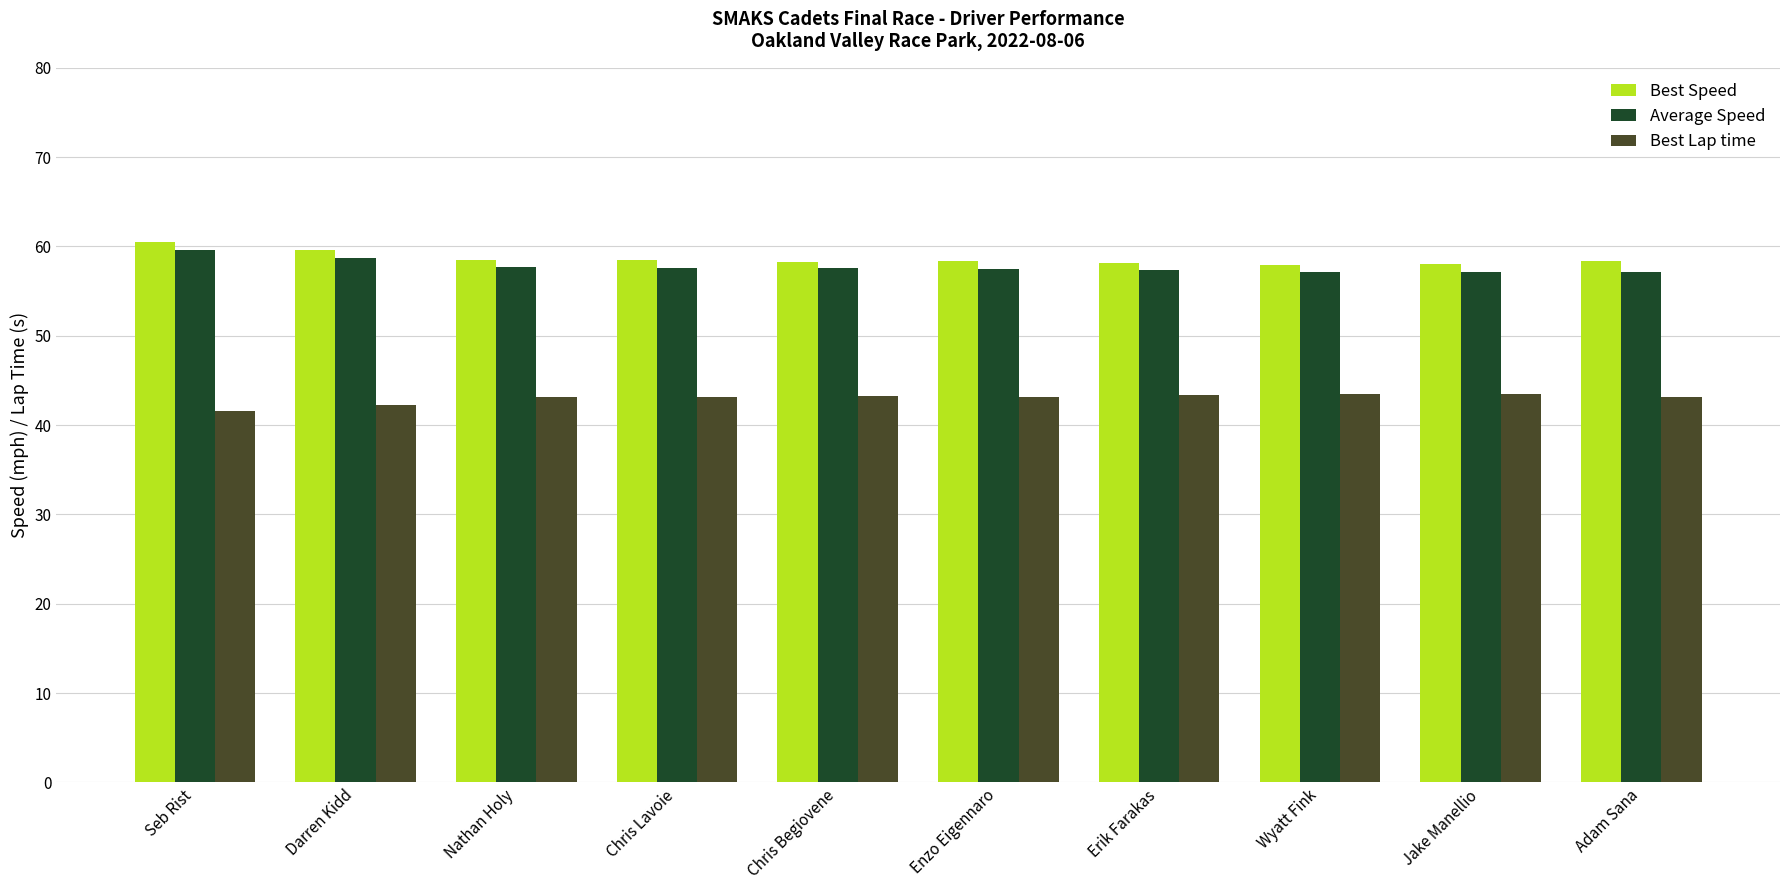

What is the greatest value displayed?

60.5